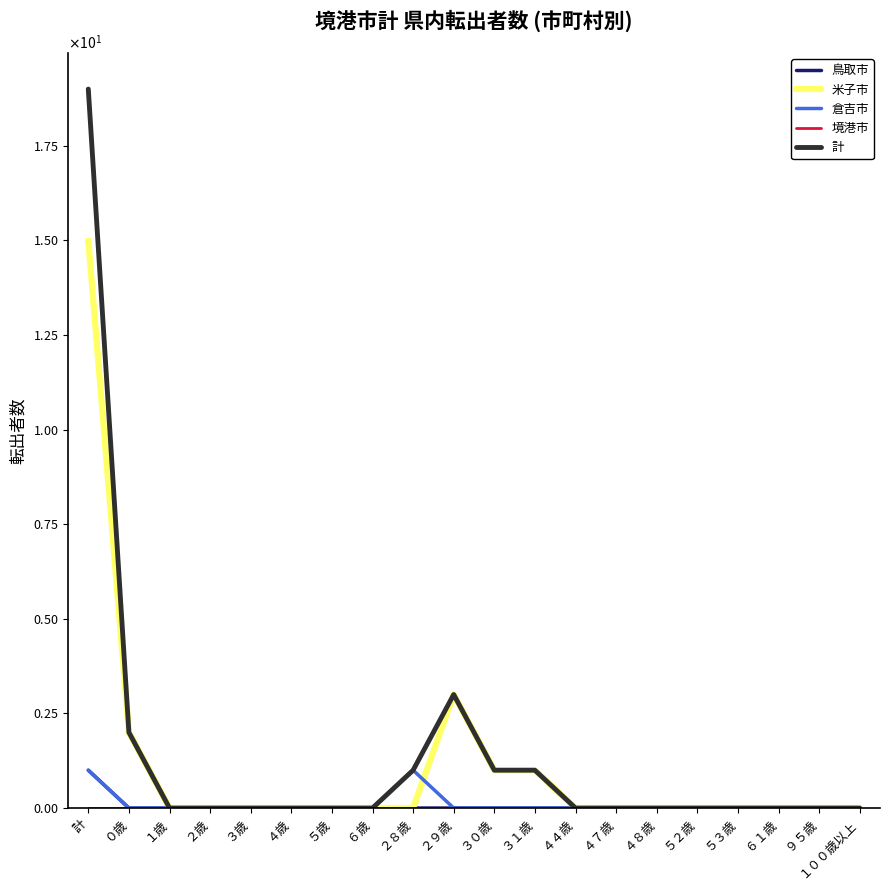

How many interior local peaks does the 米子市 series have?

1